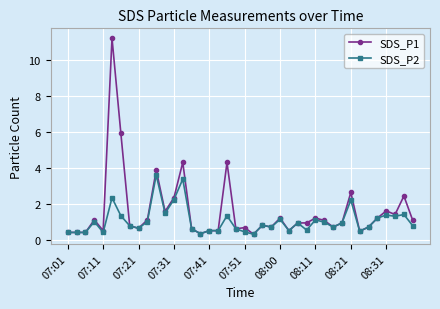

List the series in order of their overall mean, highest first.

SDS_P1, SDS_P2